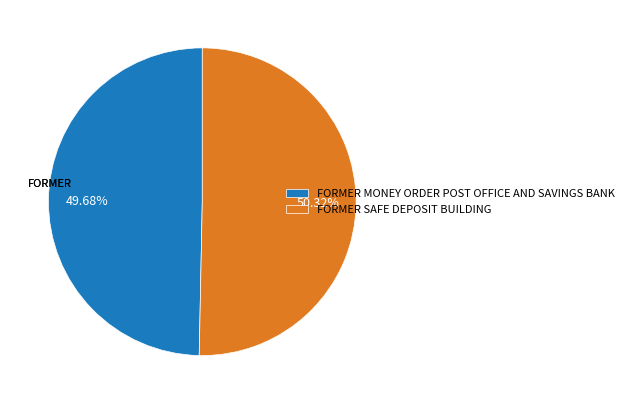

Which category has the biggest portion of the pie?

FORMER SAFE DEPOSIT BUILDING